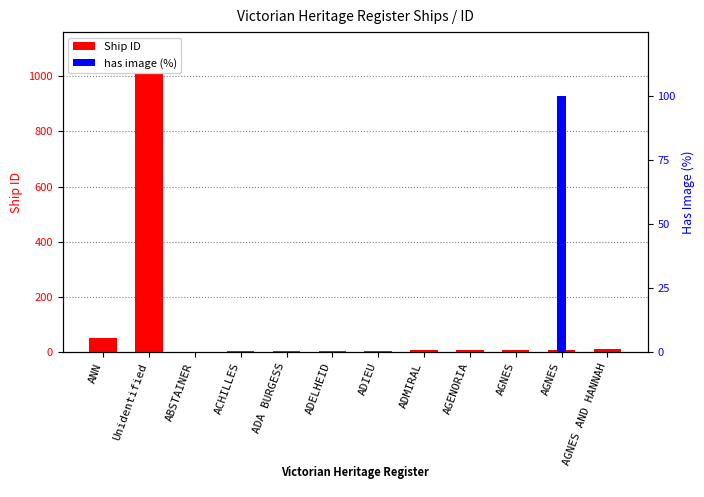

What are all the series names shown in the legend?

Ship ID, has image (%)